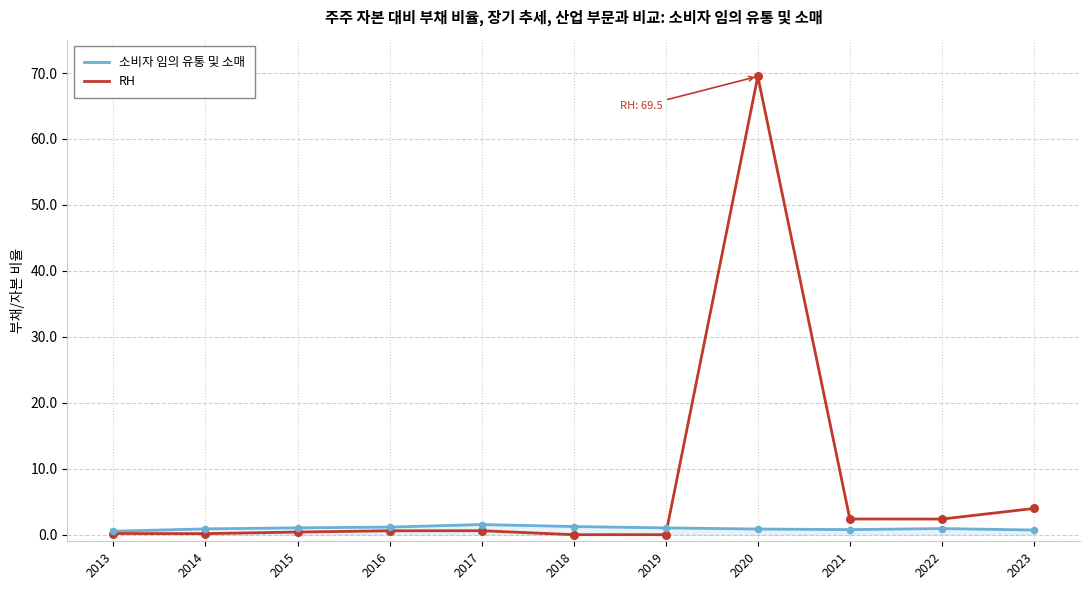

Which series has the largest total across all categories?

RH